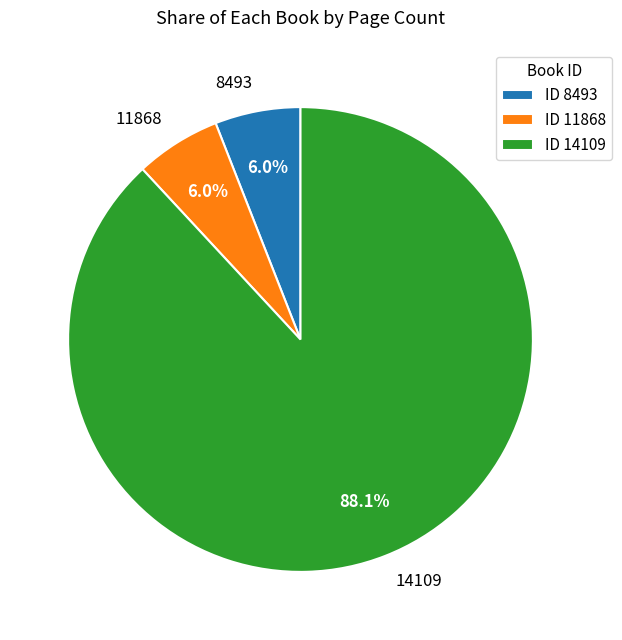

Do 8493 and 11868 together represent more than half of the pie?

No